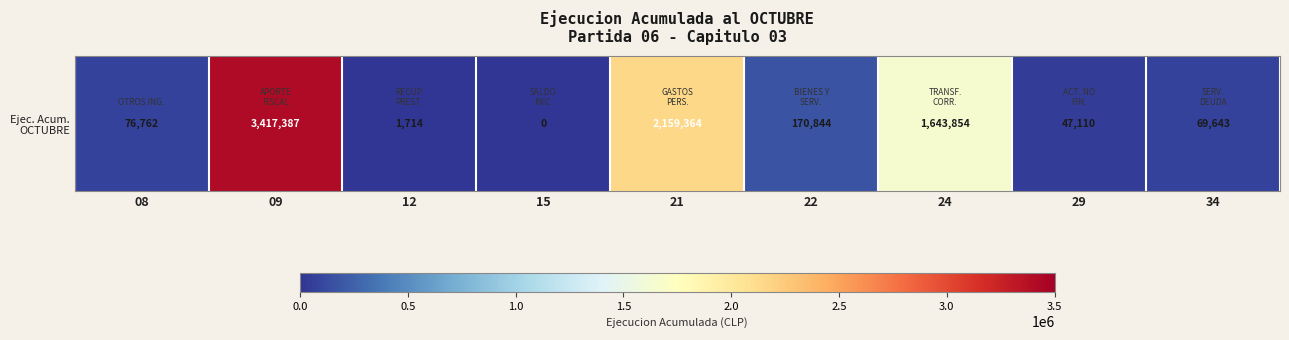

Between 24 and 22, which is larger?

24